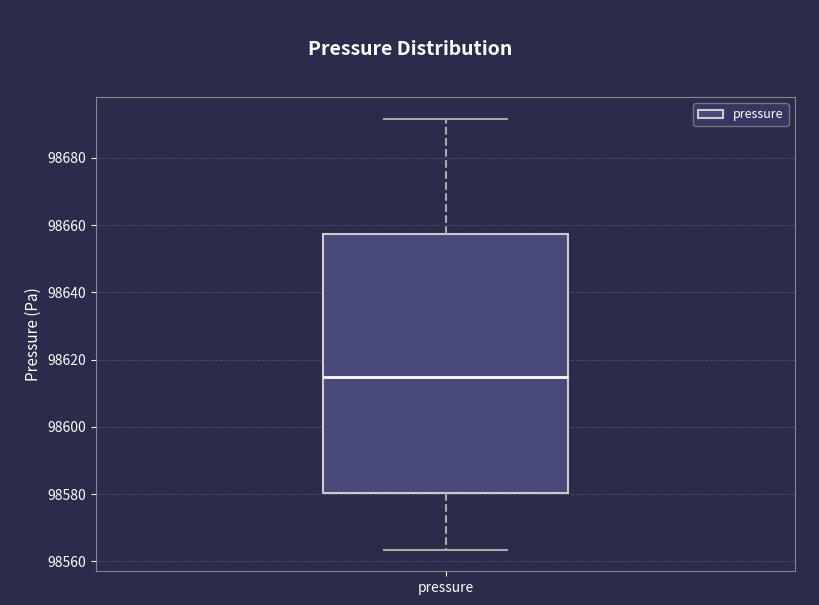

Read this box plot against the y-axis: the position of the median line, the range covered by the box, and the ends of both whiskers. The values are not printed on the chart, so give them approximately, as read against the axis.

median 98614, box 98580 to 98658, whiskers 98564 to 98692